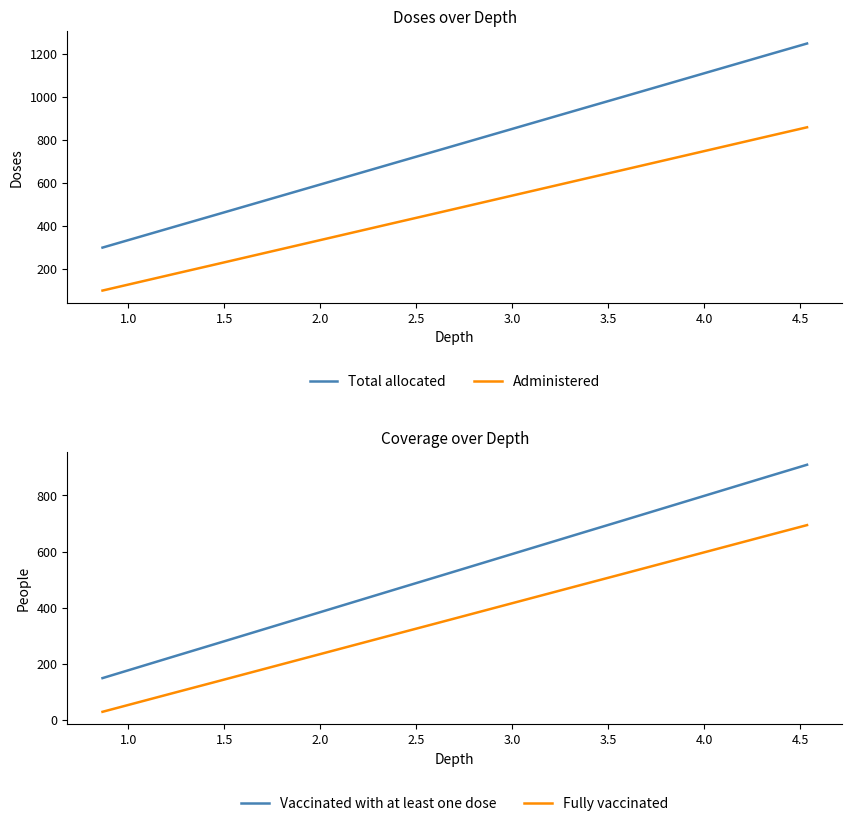

True or false: Administered and Total allocated intersect in this chart.

False